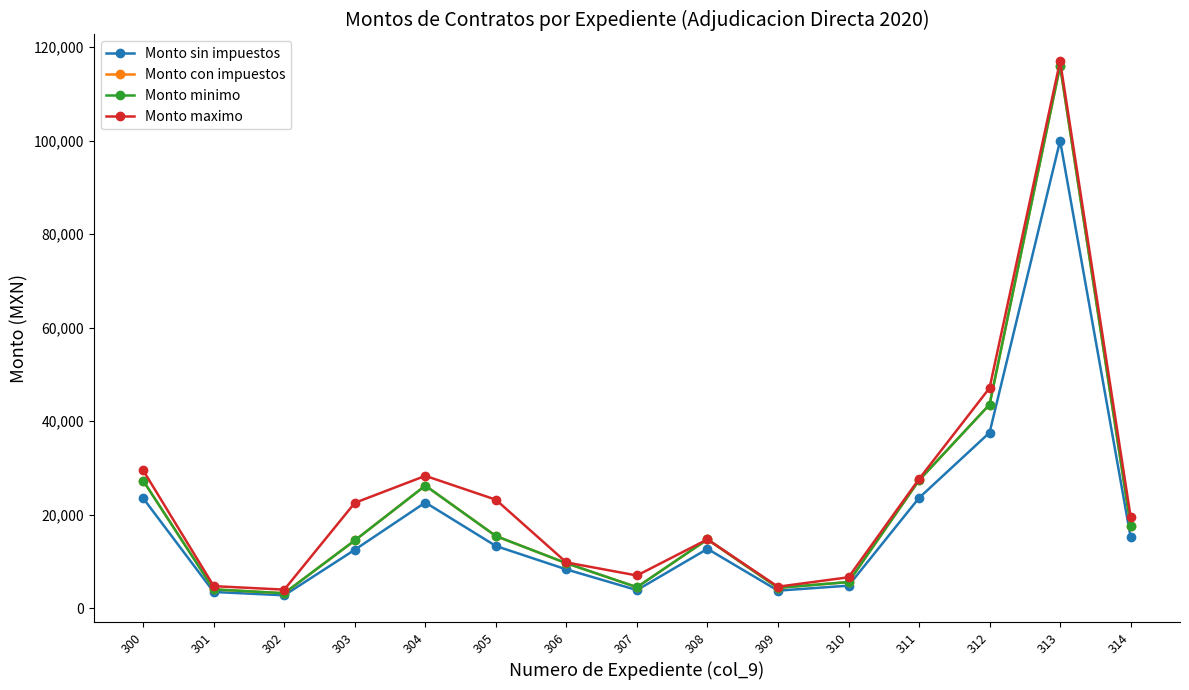

The Monto con impuestos series shows 27352.8 at 311. True or false?

True